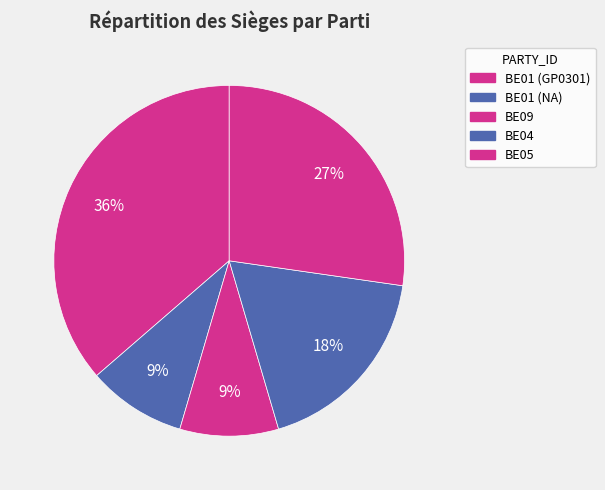

Count the number of slices in the pie.

5